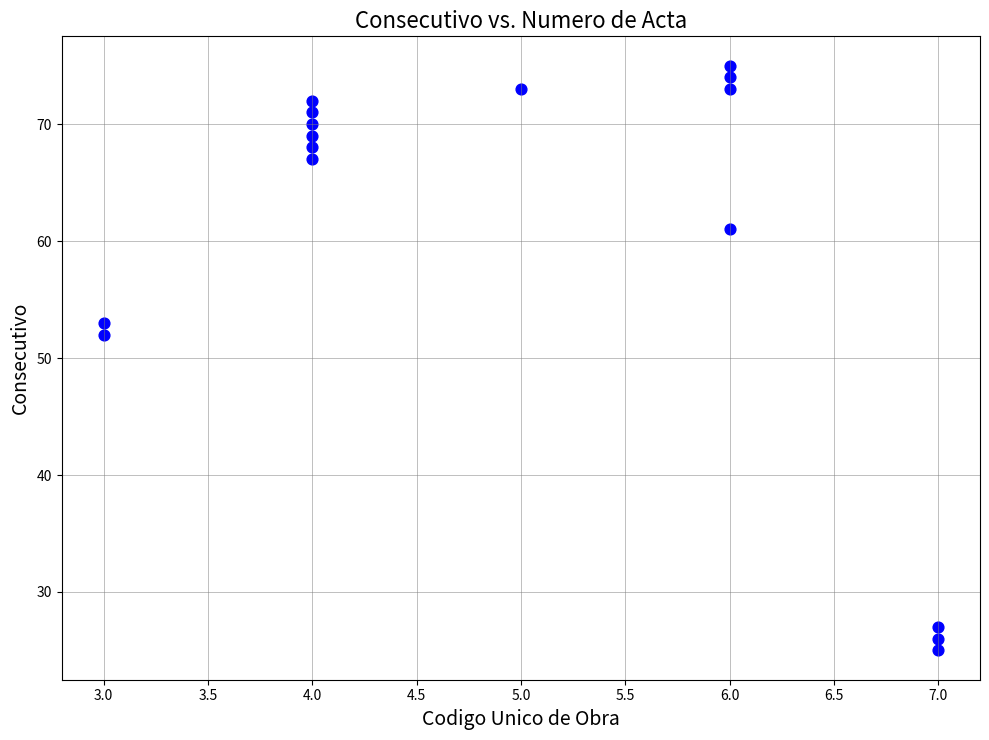

What Y value in the scatter plot is closest to 50?

52